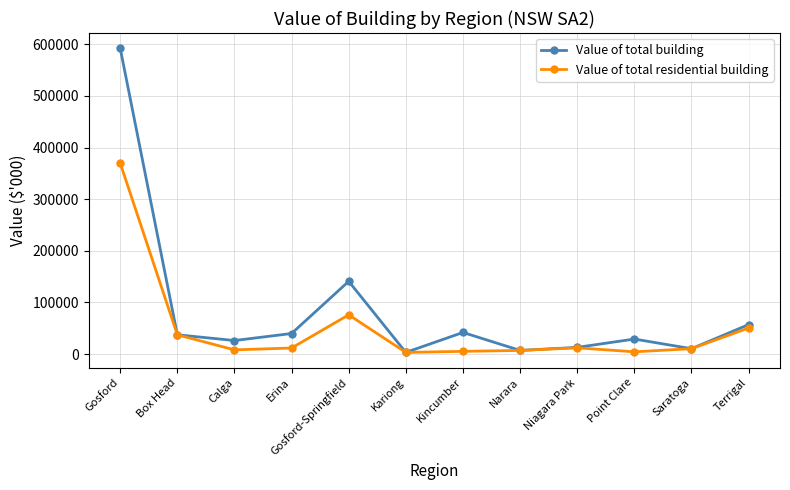

Rank the series by their average value, from highest to lowest.

Value of total building, Value of total residential building